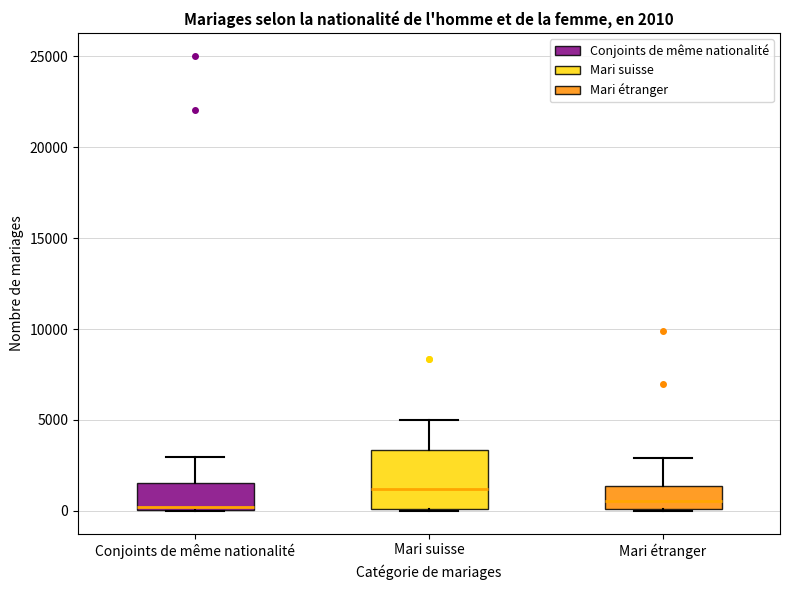

Which box's median line is the highest?

Mari suisse